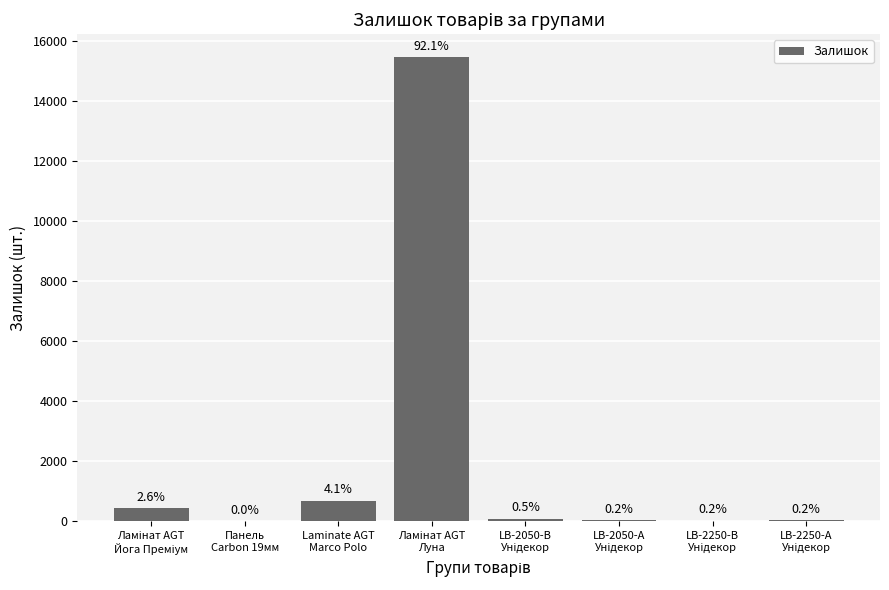

Reading left to right, list all the values displayed in this chart.

439	6	692	15443	87	37	26	37